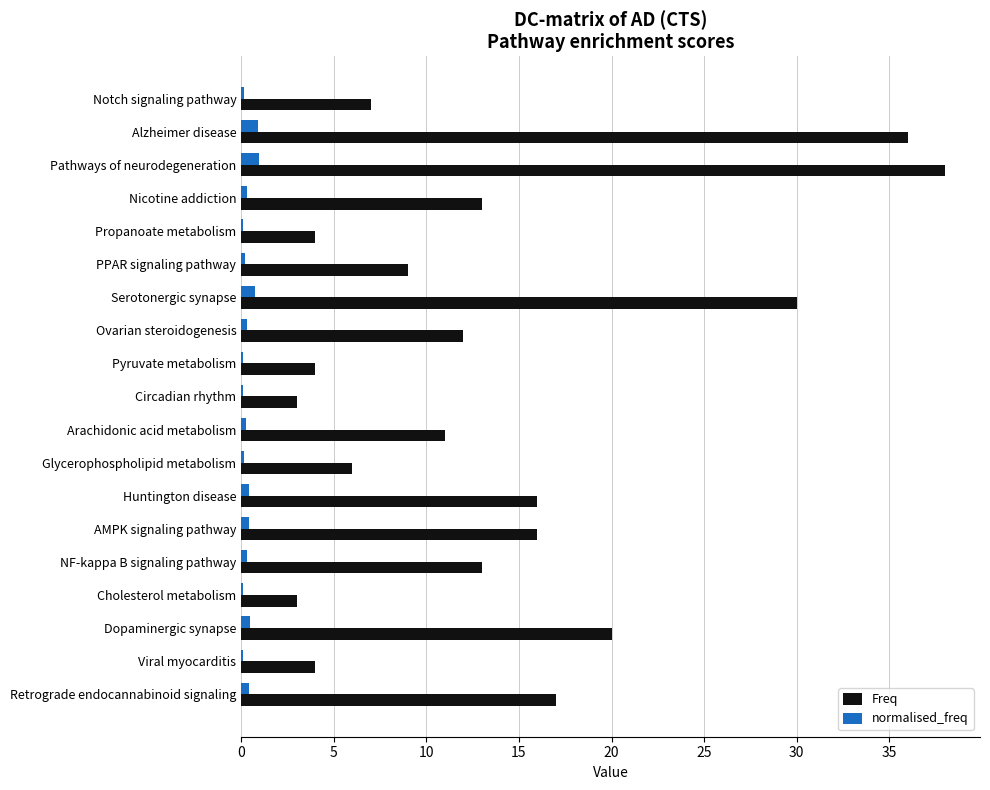

Is it true that Freq equals 3.1 at Notch signaling pathway?

False